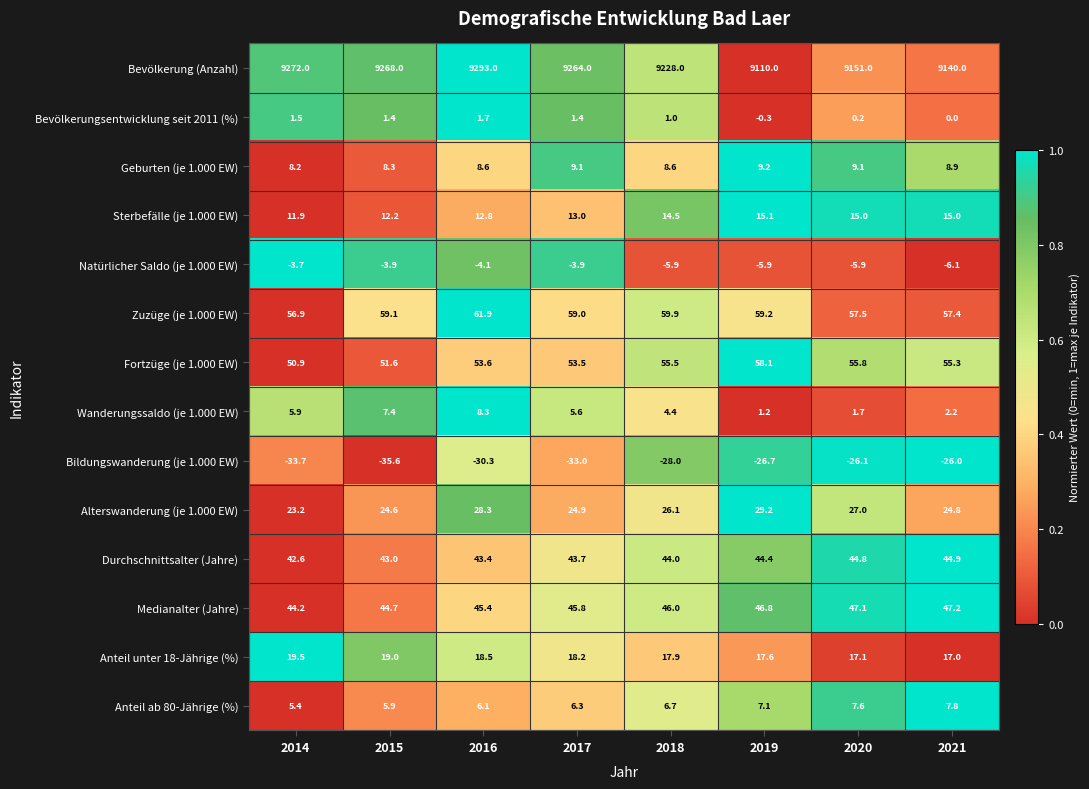

What is the difference between the Bildungswanderung (je 1.000 EW) values at 2020 and 2016?

4.2